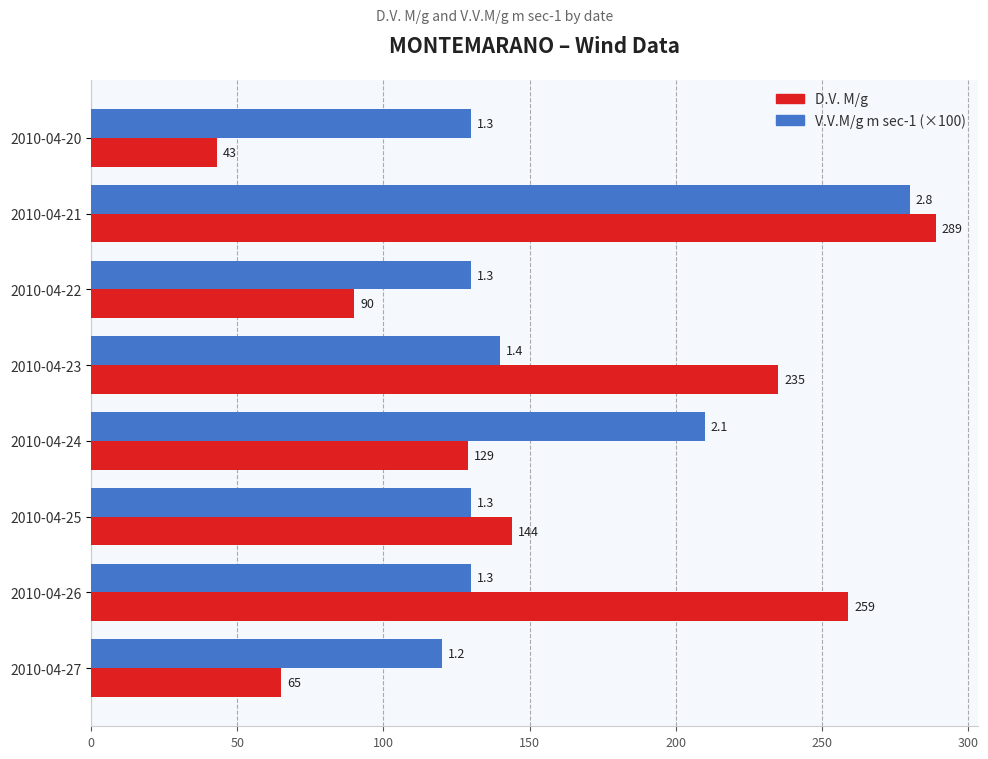

What is the average value of the D.V. M/g series?

157